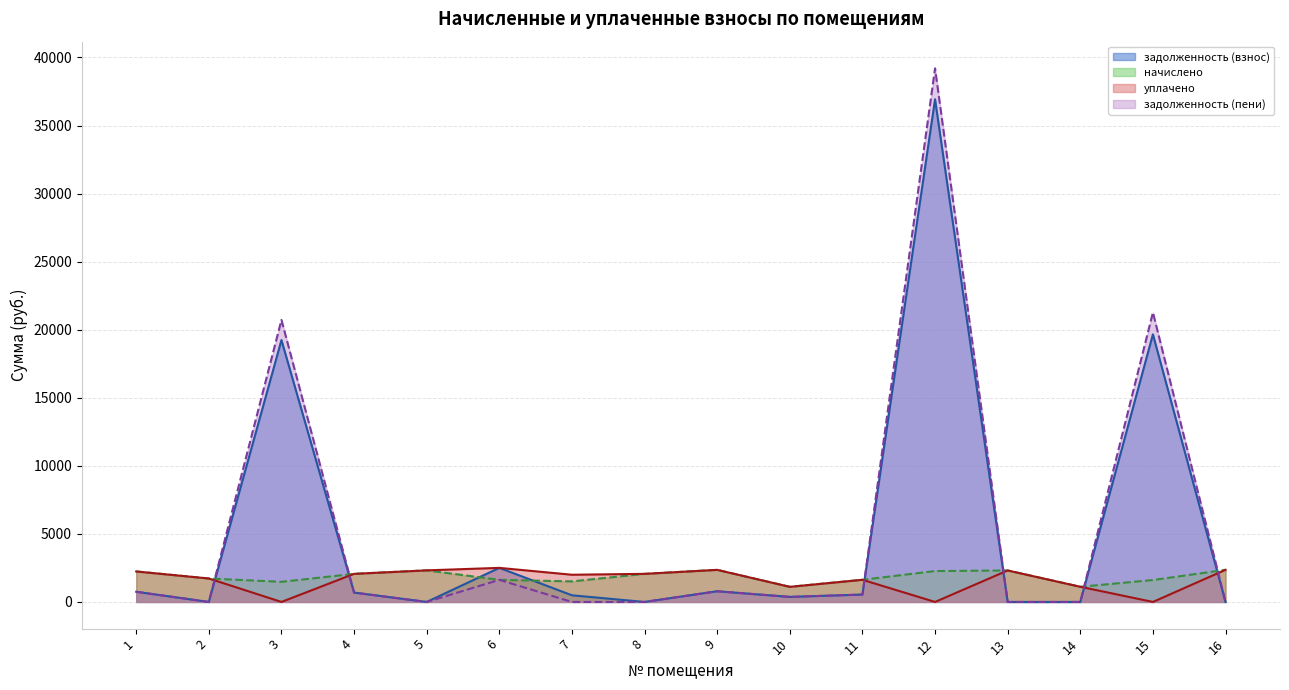

What is the minimum value for начислено?

1110.8